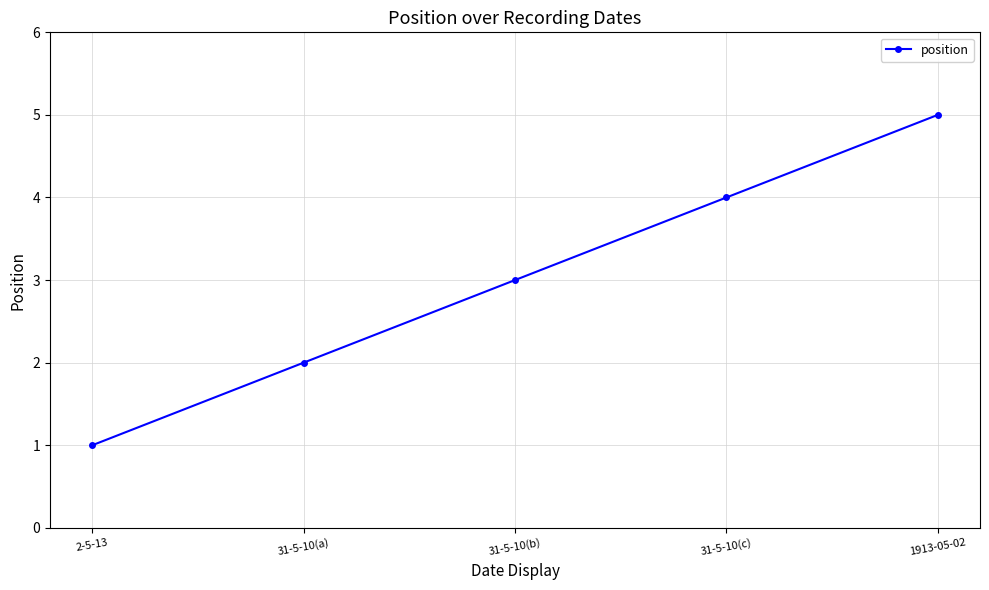

Read the value at 31-5-10(c).

4